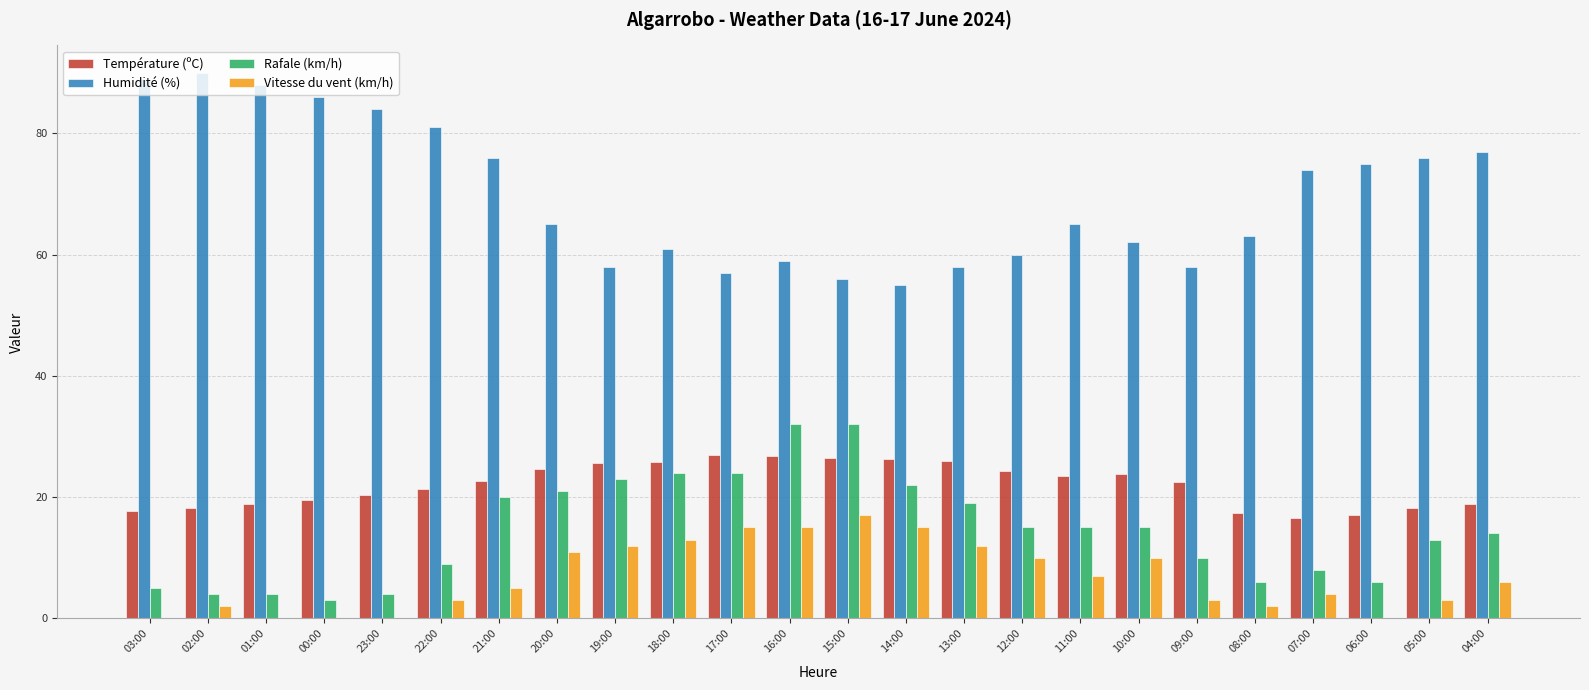

The value of Rafale (km/h) at 06:00 is 10.0. True or false?

False